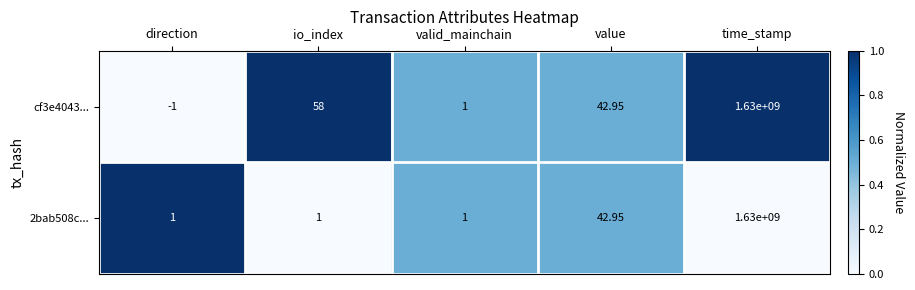

Is the value of cf3e4043... at direction greater than the value of 2bab508c... at io_index?

No